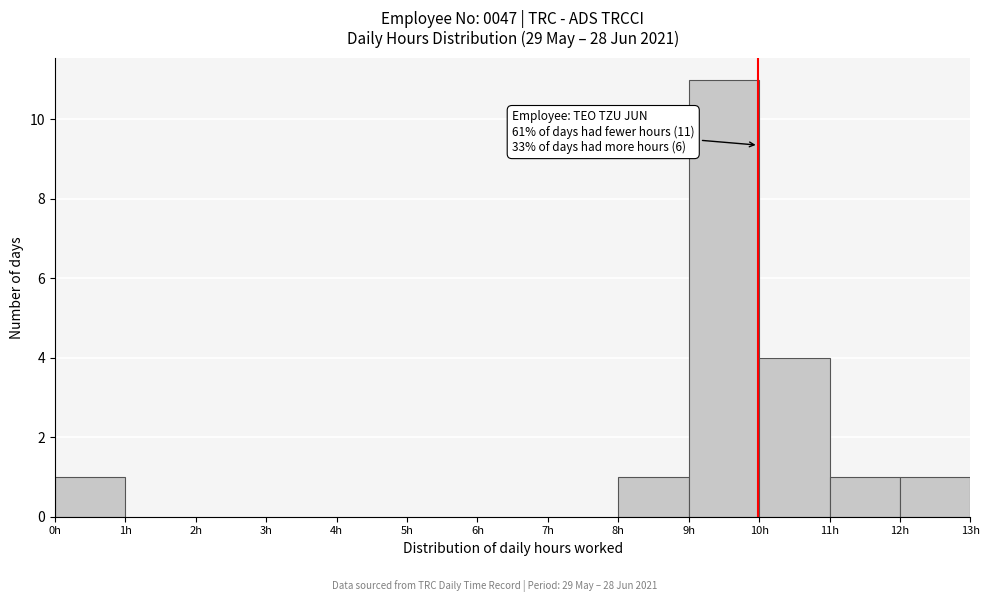

Which range on the x-axis has the tallest bar?

9 to 10